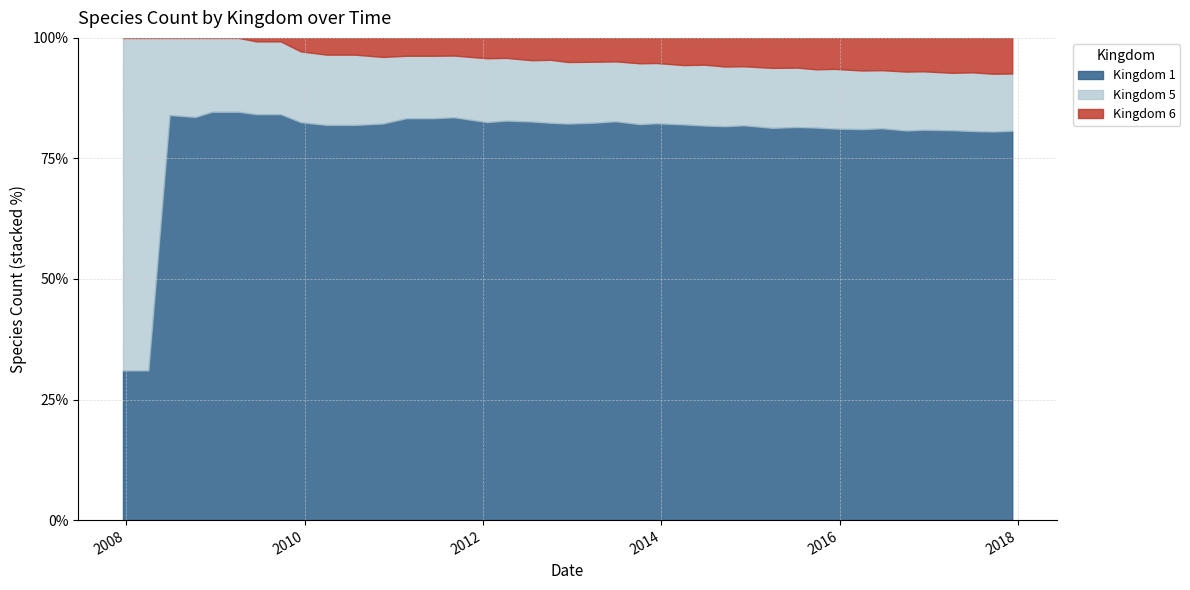

True or false: Kingdom 1 and Kingdom 5 intersect in this chart.

True